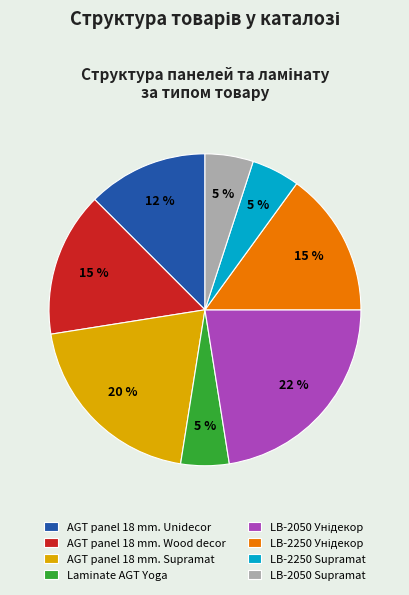

Do Laminate AGT Yoga and AGT panel 18 mm. Wood decor together represent more than half of the pie?

No